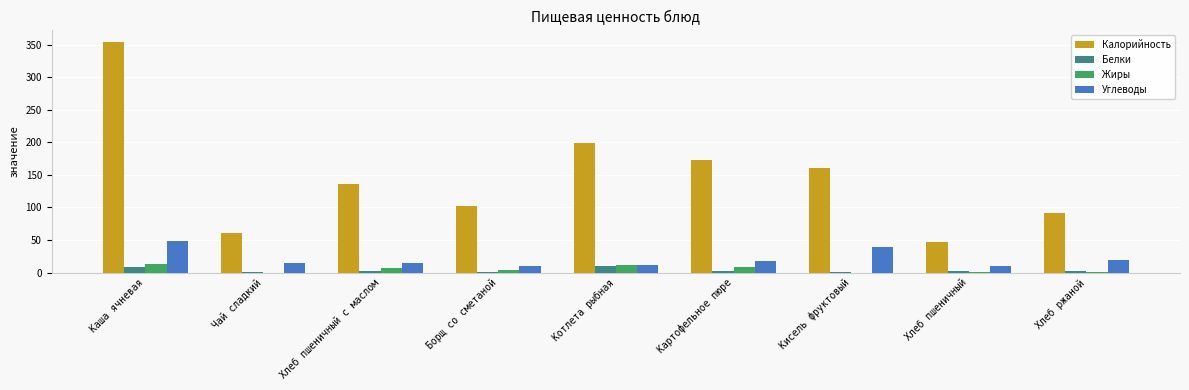

Which series changed the most between Борщ со сметаной and Котлета рыбная?

Калорийность